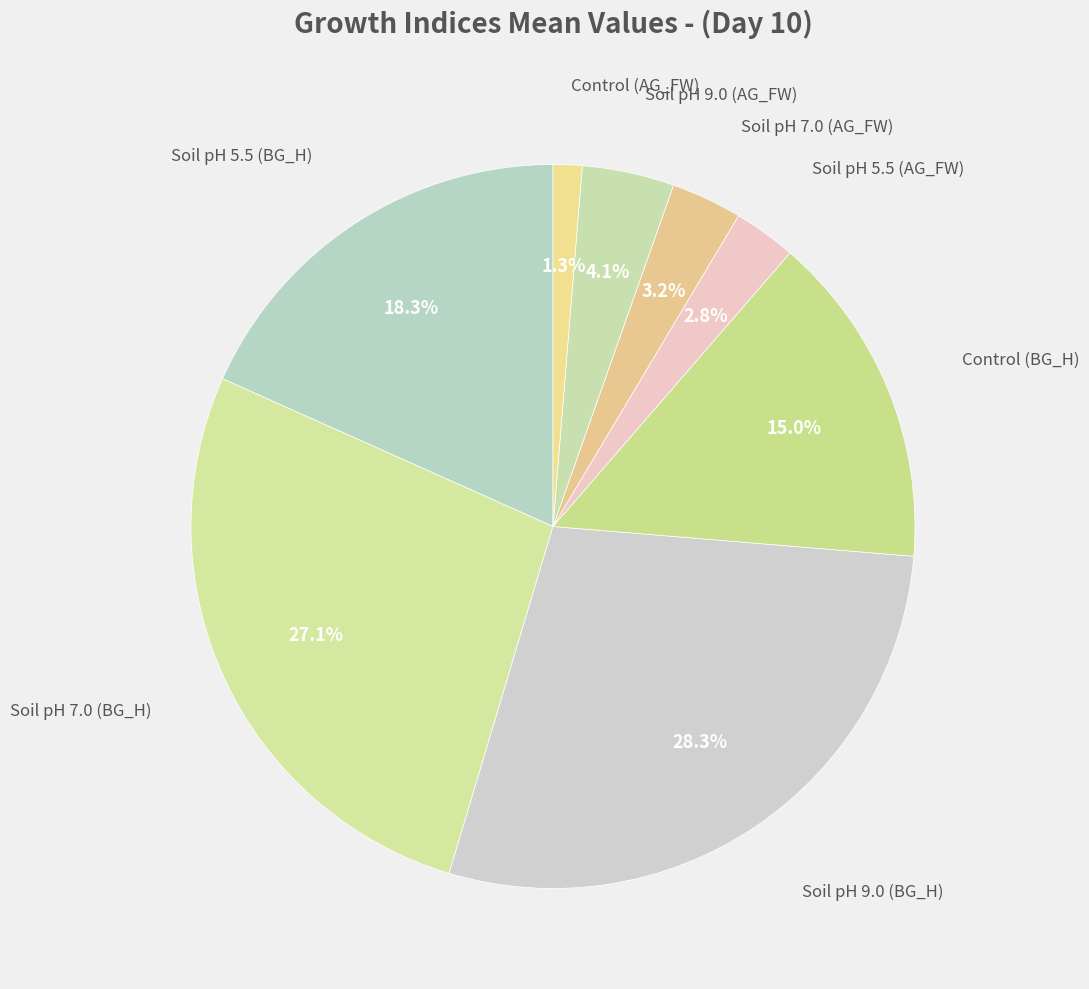

How many segments does this pie chart have?

8